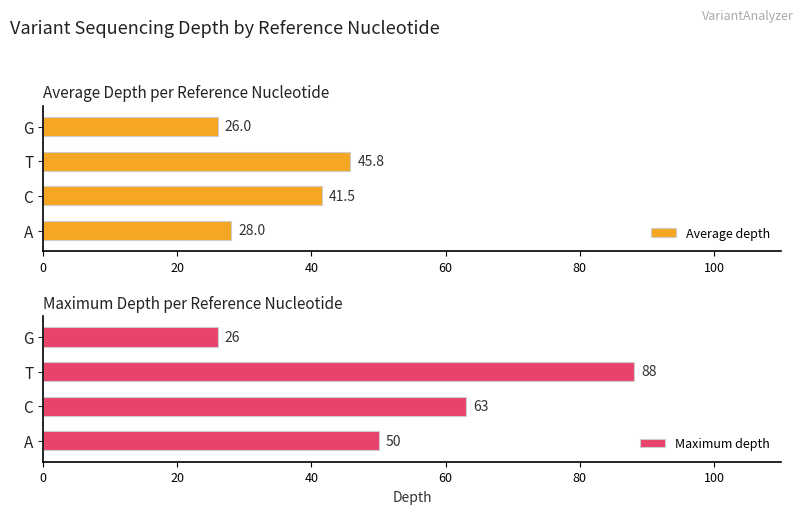

Is it true that Average depth equals 27.2 at C?

False